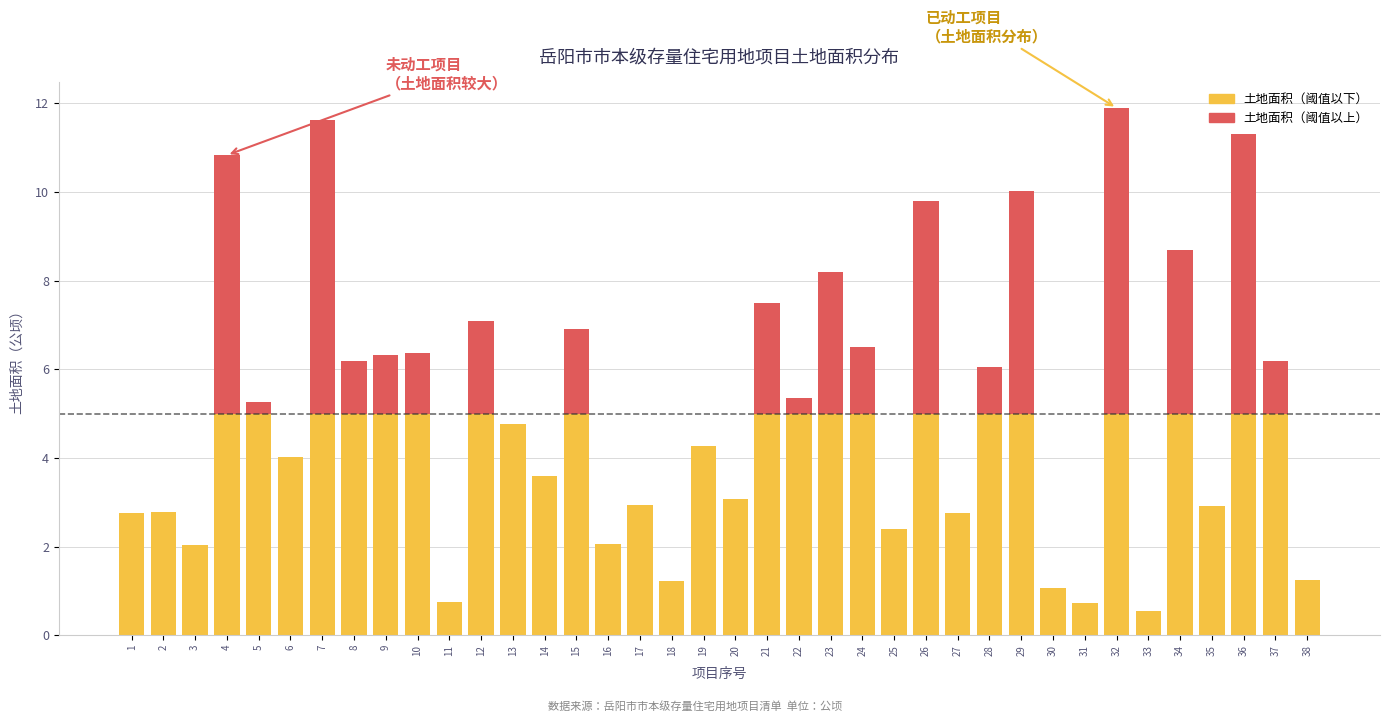

What is the total value across all series at 12?

7.1